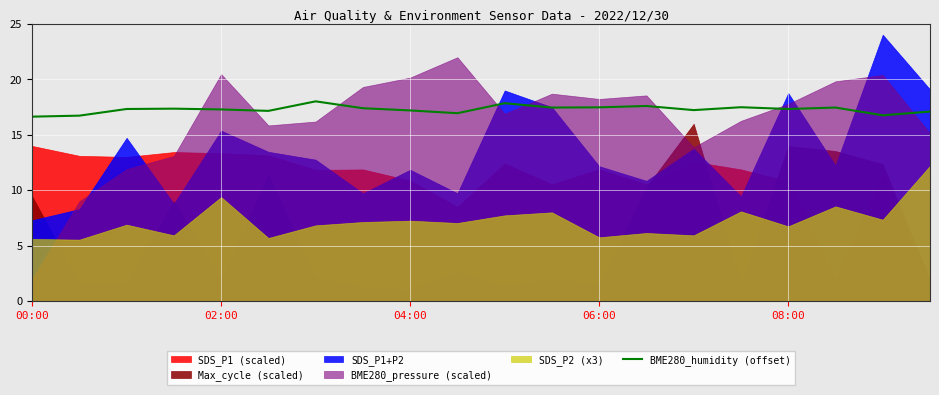

The BME280_humidity (offset) series shows 27.1 at 08:00. True or false?

False